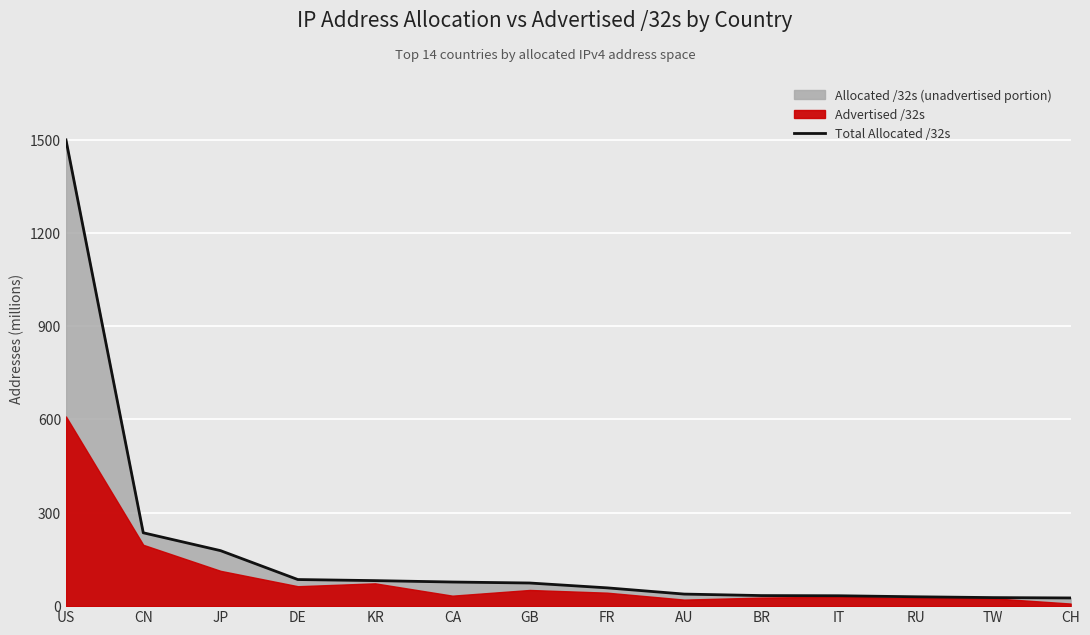

List the labels in order of value, smallest first.

CH, TW, RU, IT, BR, AU, FR, GB, CA, KR, DE, JP, CN, US